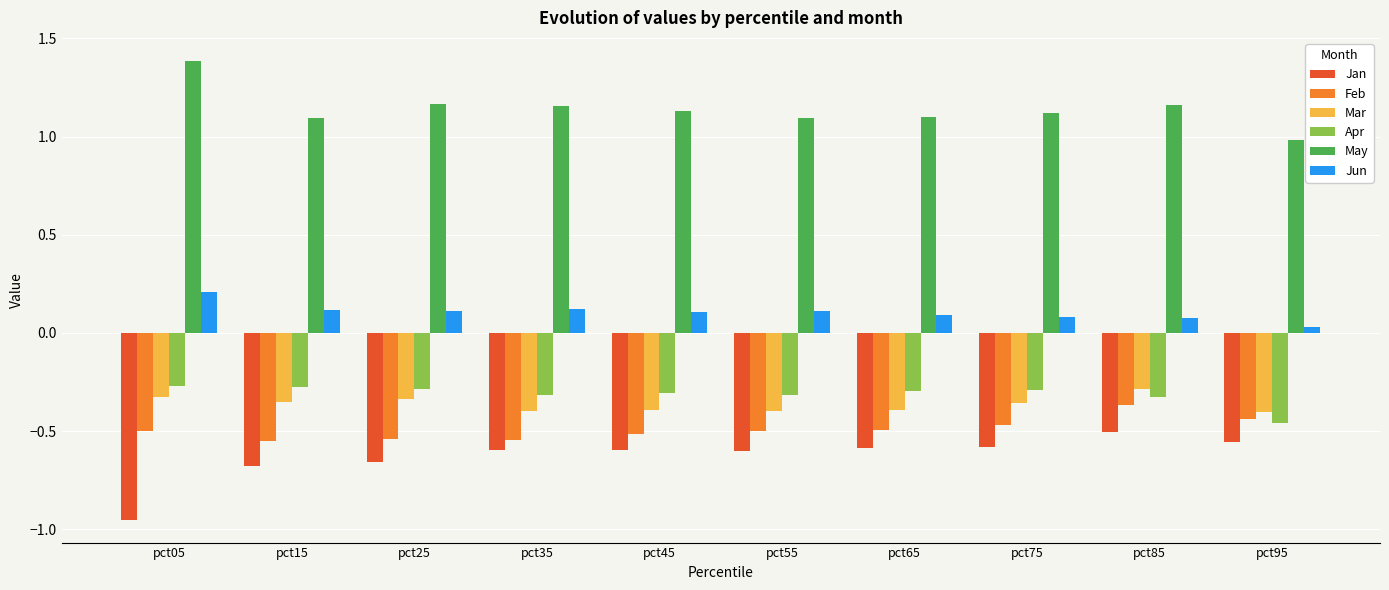

Which category has the lowest value in the Jan series?

pct05